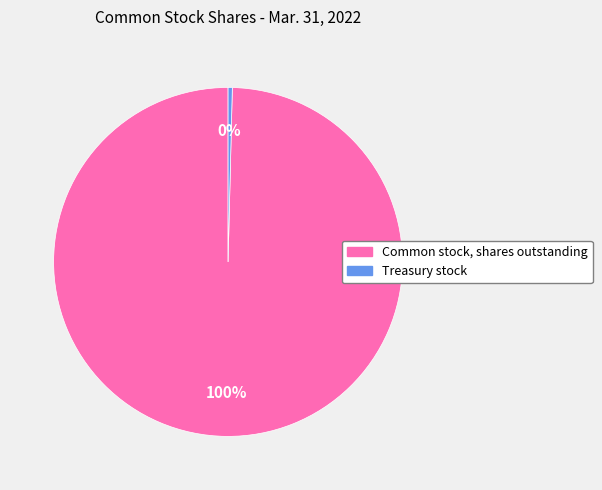

What is the largest slice in the pie chart?

Common stock, shares outstanding